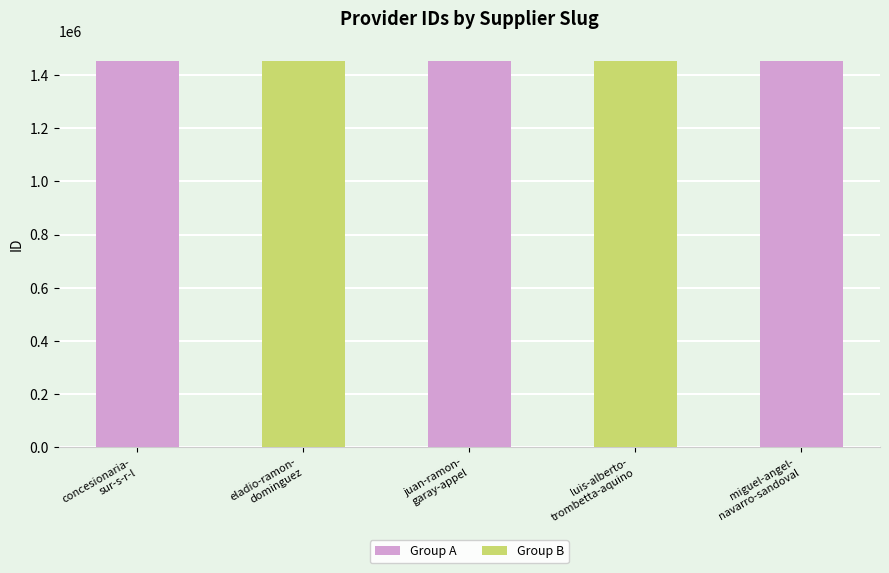

What is the minimum value shown in the chart?

1453366